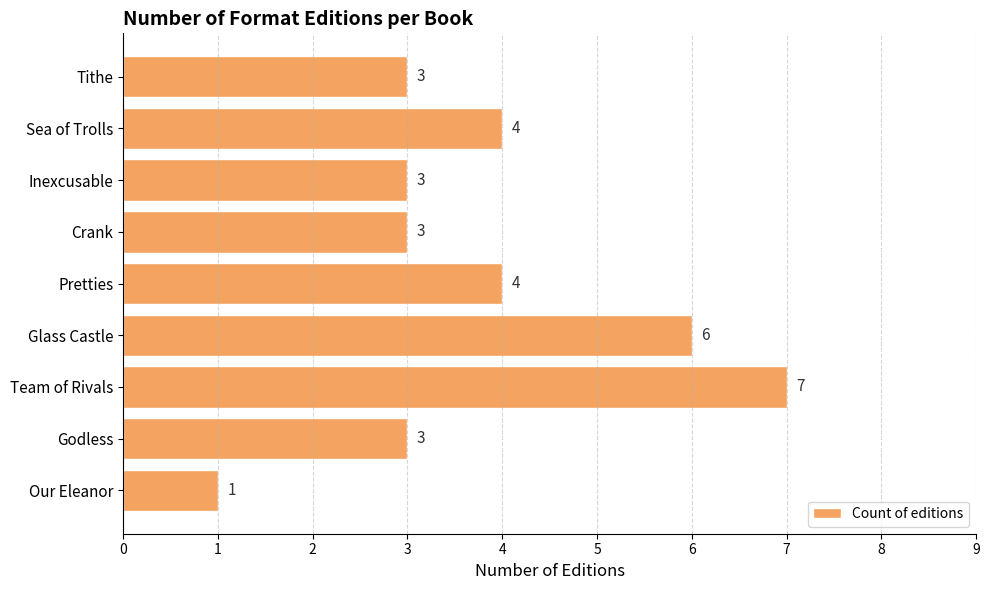

What is the maximum value shown in the chart?

7